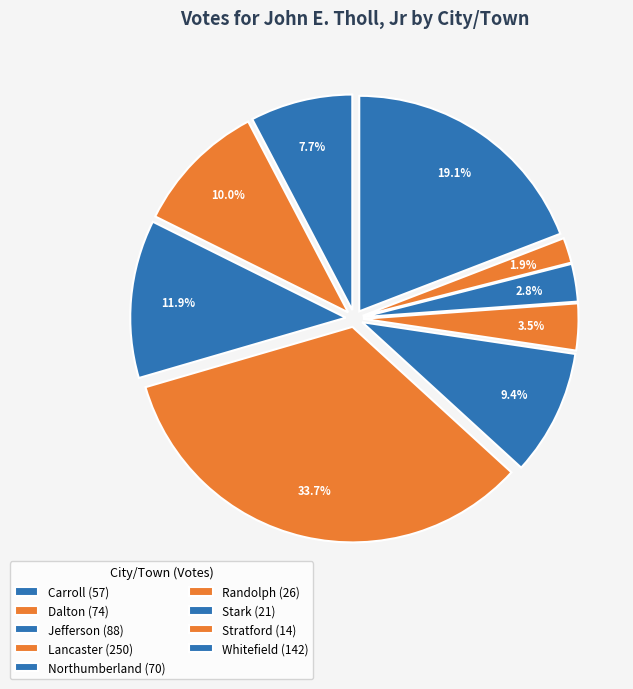

Is it true that Carroll is 8% of the pie?

True